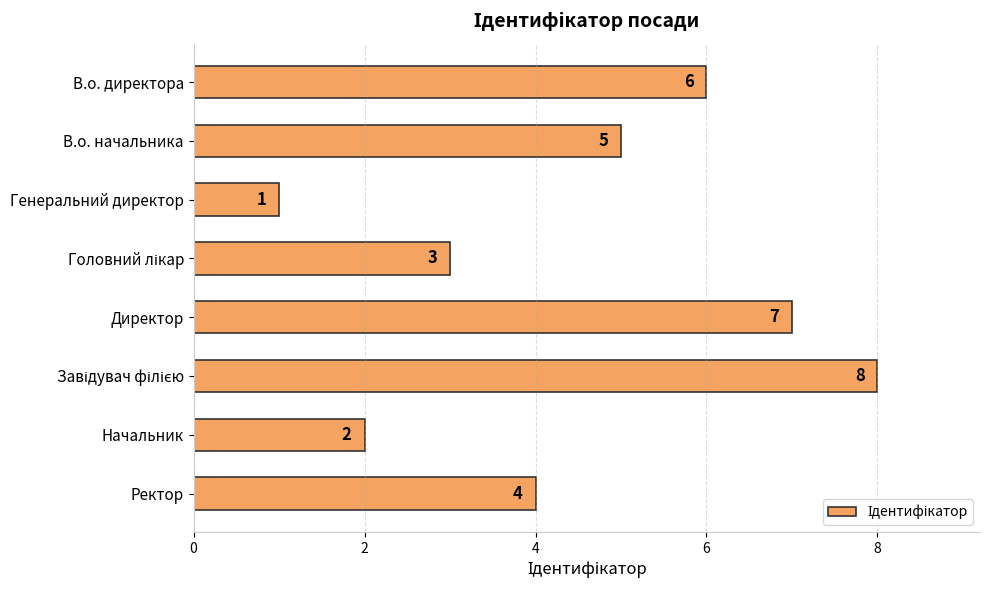

What is the difference between the maximum and minimum values?

7